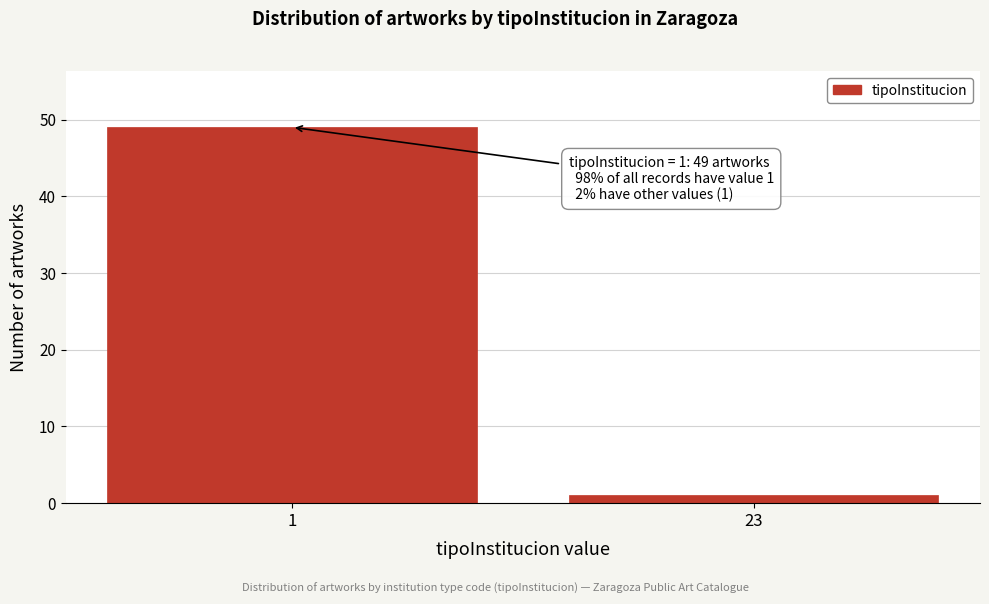

Reading left to right, transcribe all the data shown in this chart.

49	1